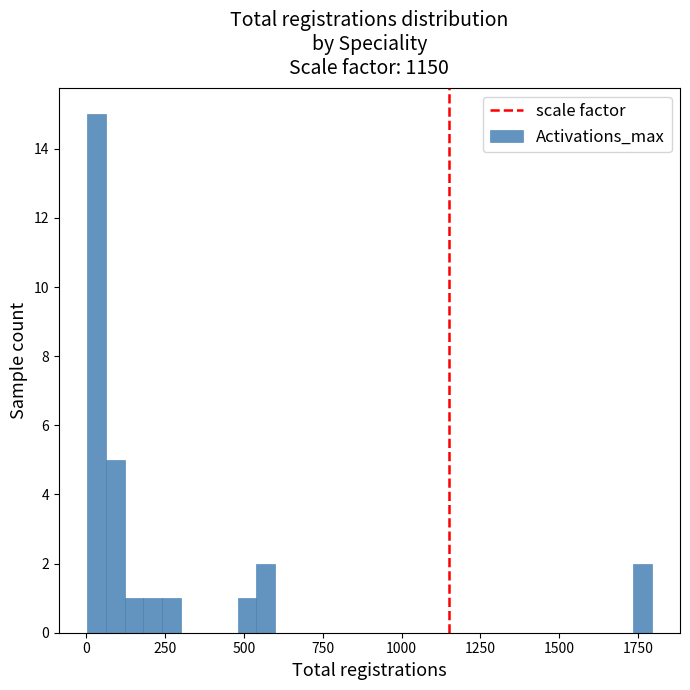

Around what value on the x-axis is the tallest bar? Give the approximate position of its centre, as read against the axis.

50